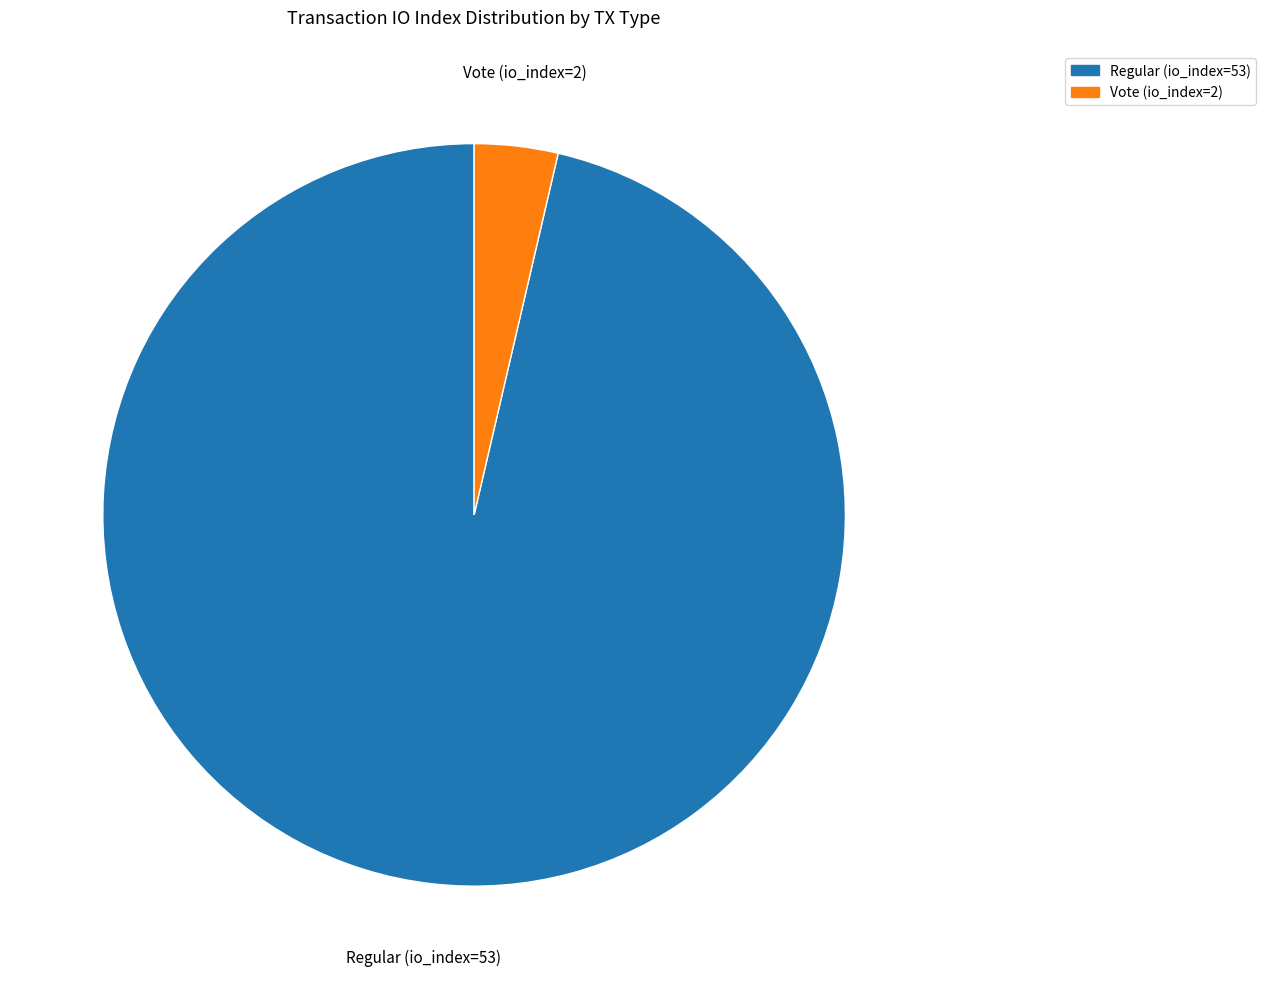

Between Vote (io_index=2) and Regular (io_index=53), which is larger?

Regular (io_index=53)